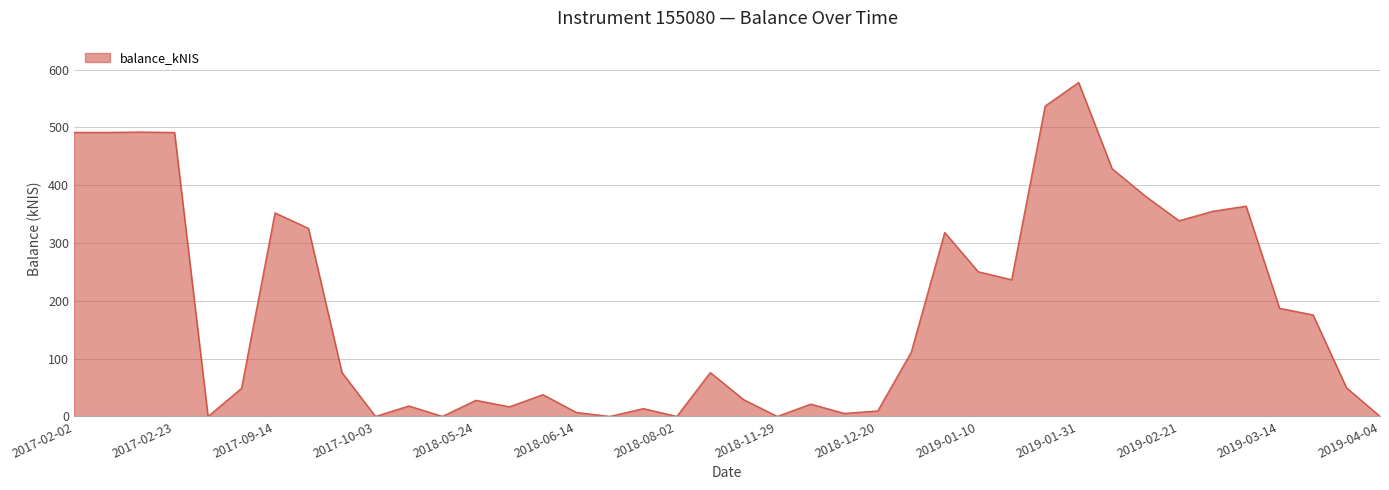

What is the difference between the maximum and minimum values?

577.7